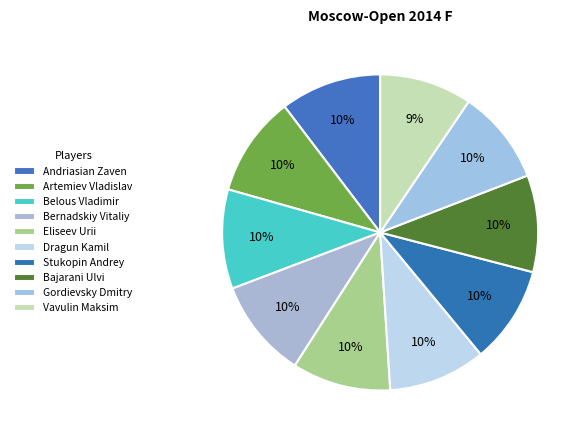

Combined, do Bernadskiy Vitaliy and Artemiev Vladislav account for over 50%?

No